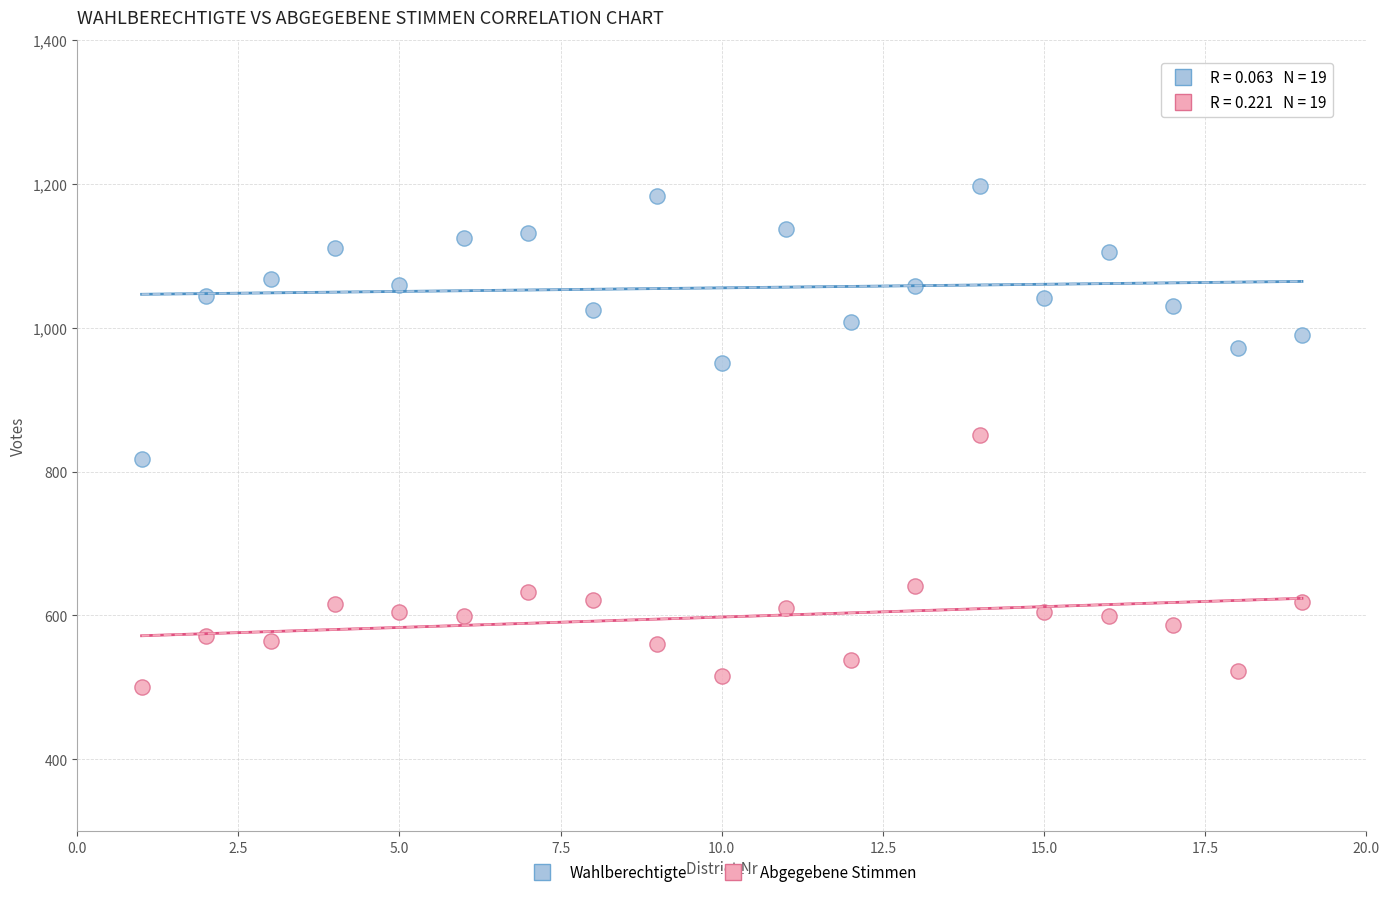

Which series contains the lowest Y value?

Abgegebene Stimmen